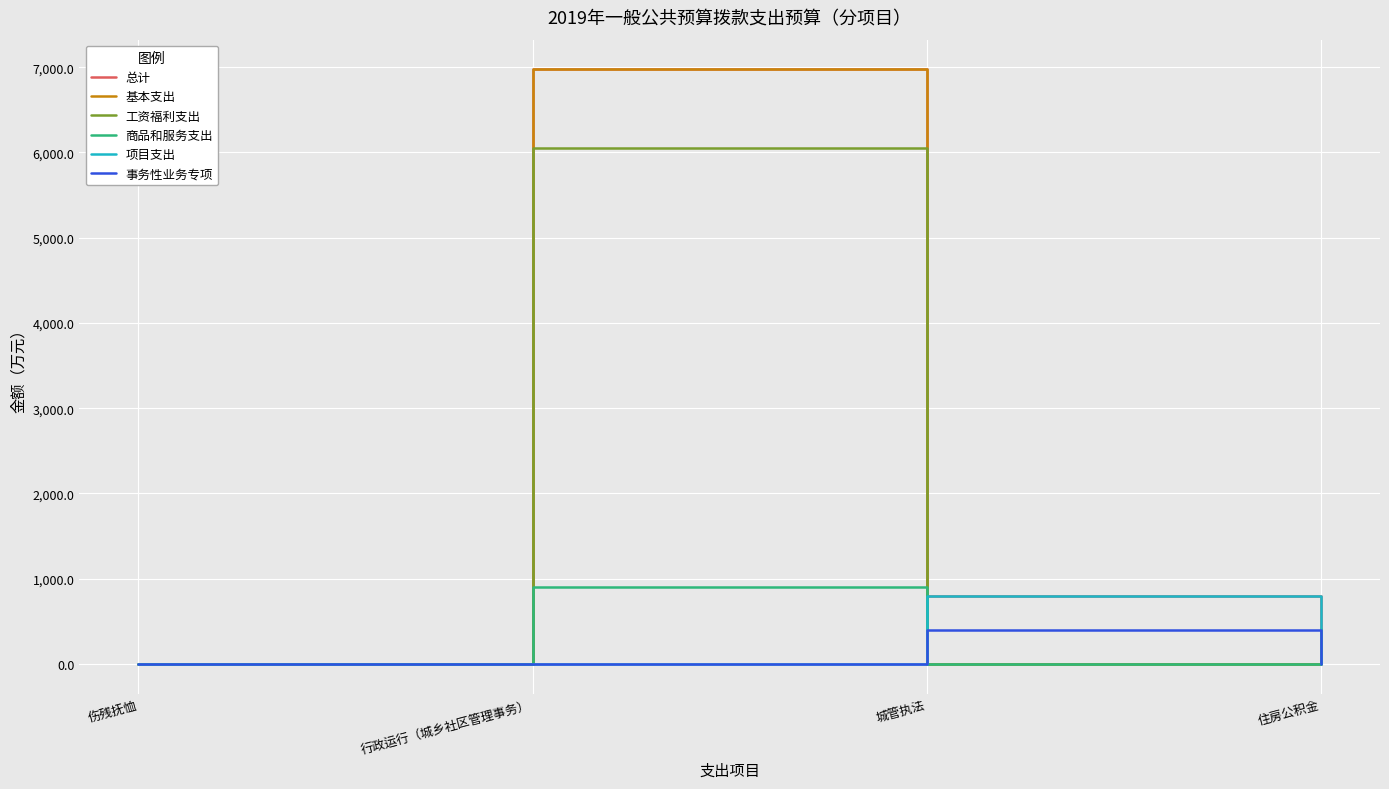

At which label does 项目支出 reach its peak?

城管执法